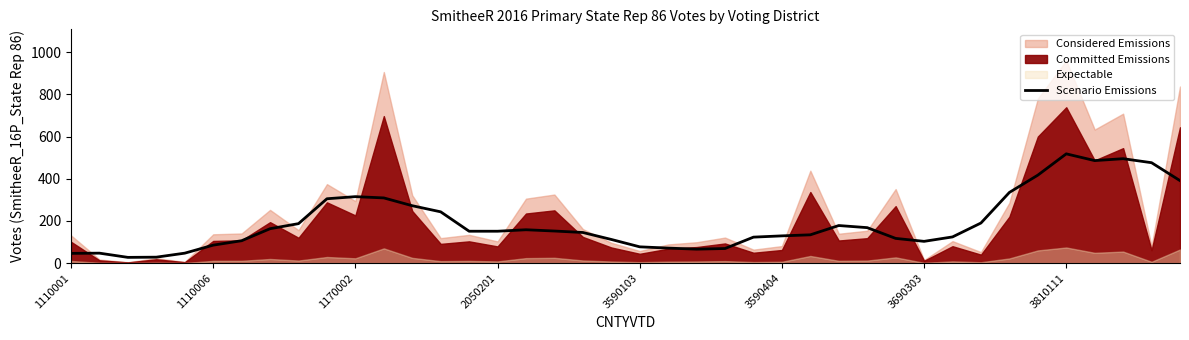

What is the minimum value for Scenario Emissions?

27